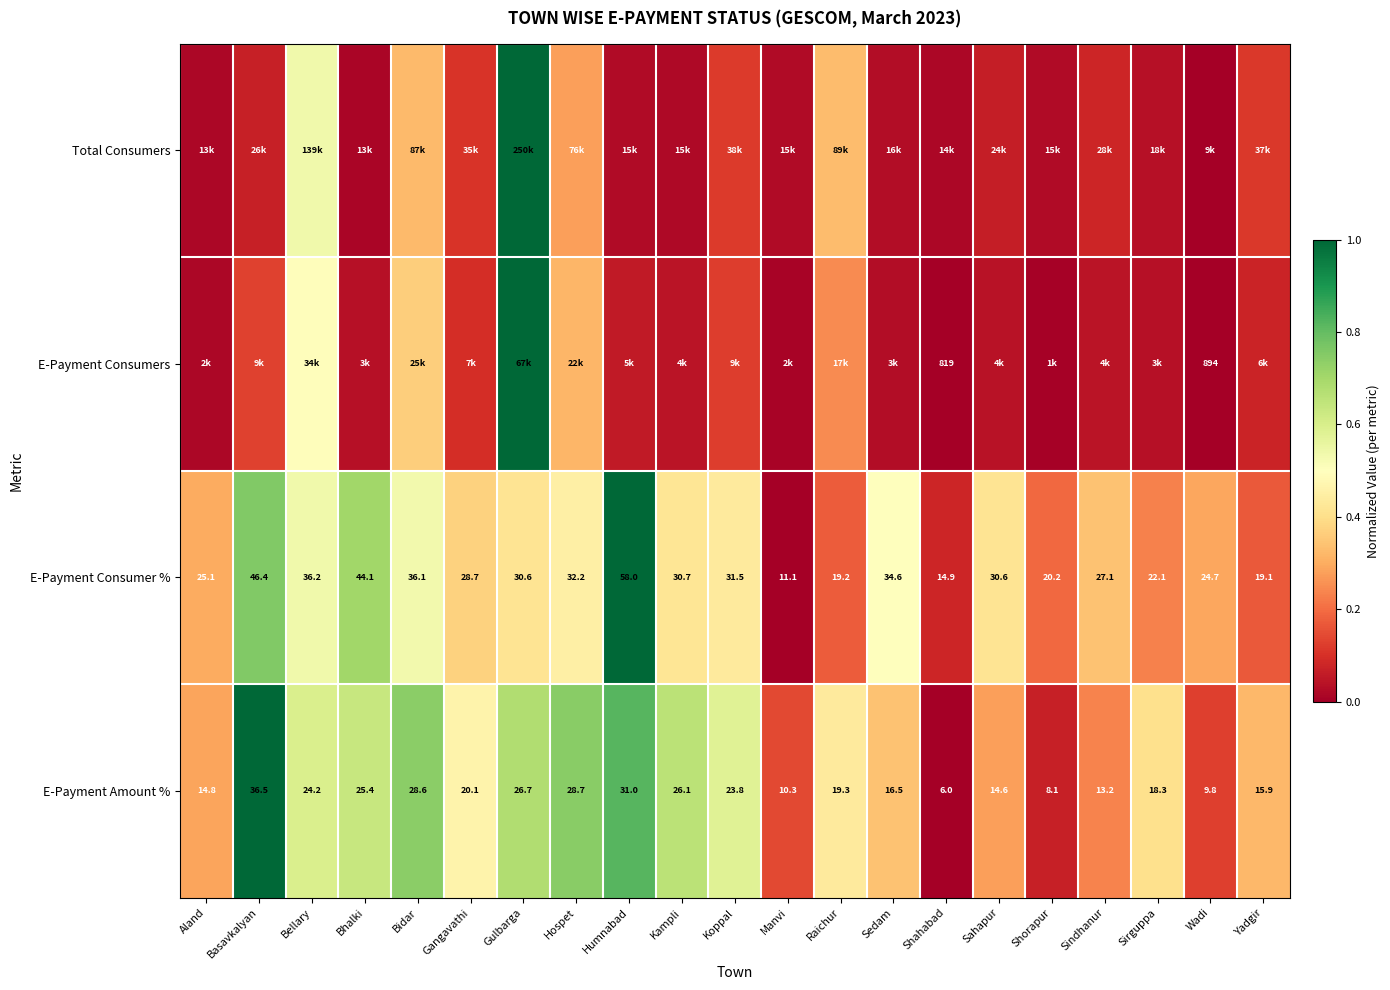

Is the value of E-Payment Consumer % at Manvi greater than the value of E-Payment Amount % at Yadgir?

No